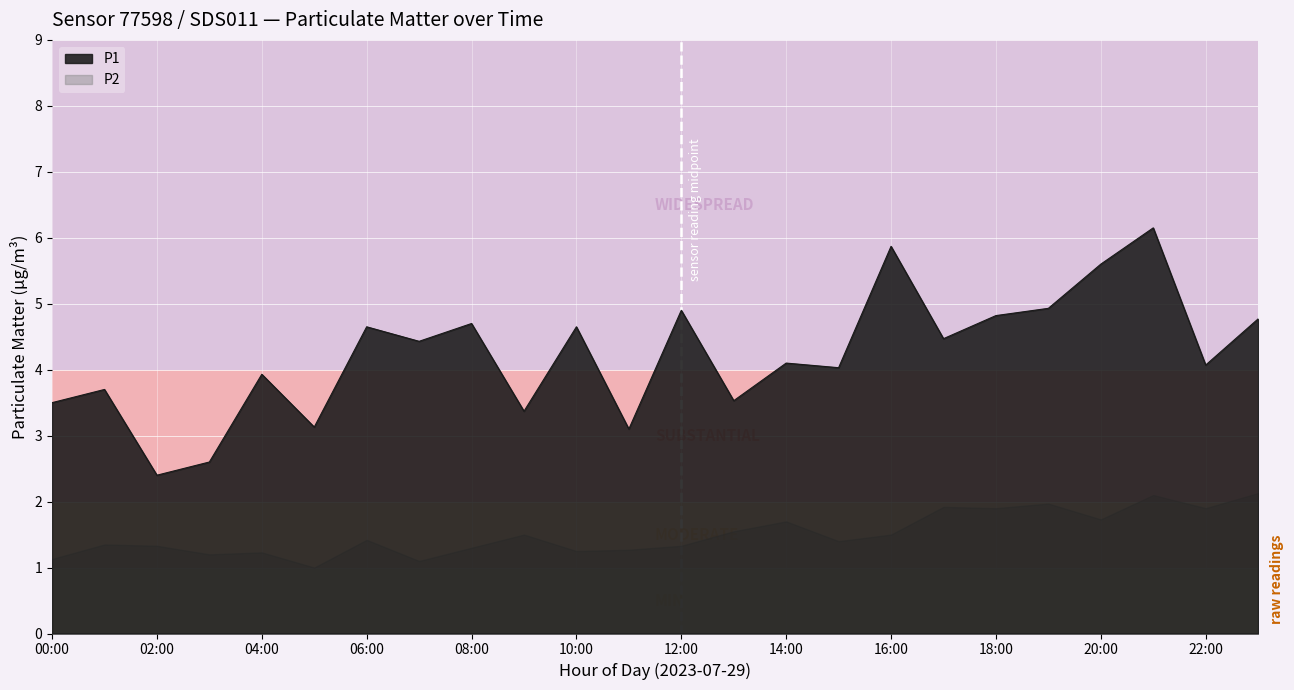

List the labels in order of value, largest first.

21:00, 16:00, 20:00, 19:00, 12:00, 18:00, 23:00, 08:00, 06:00, 10:00, 17:00, 07:00, 14:00, 22:00, 15:00, 04:00, 01:00, 13:00, 00:00, 09:00, 05:00, 11:00, 03:00, 02:00